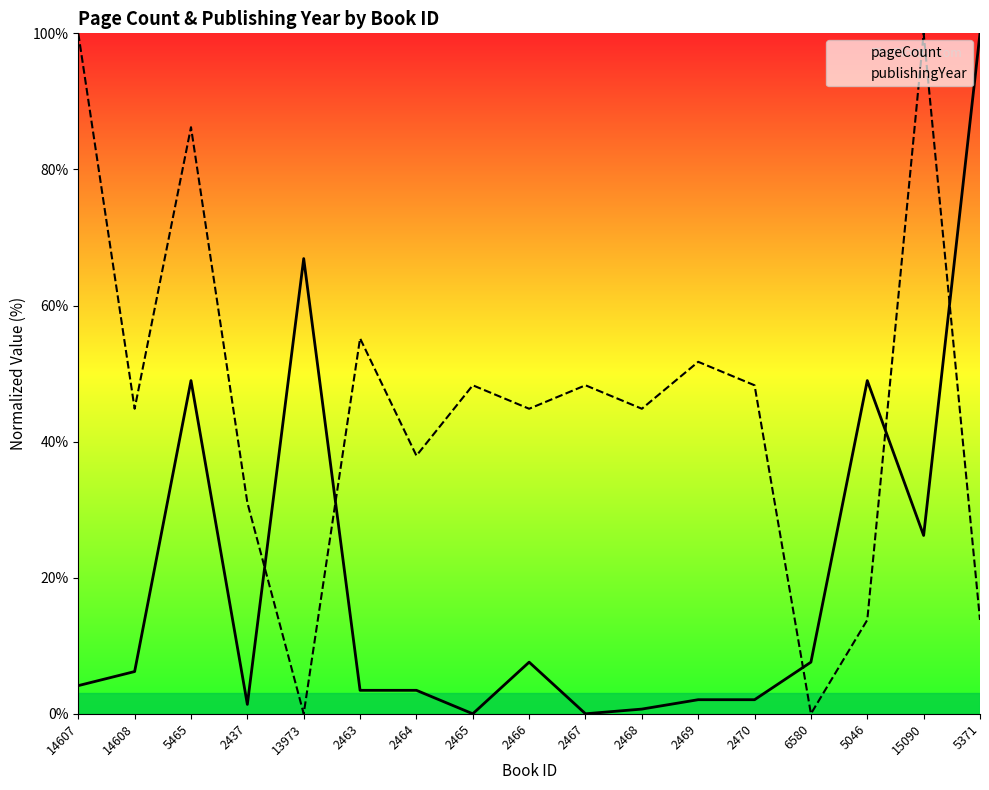

True or false: publishingYear has a value of 44.8 at 2466.

True